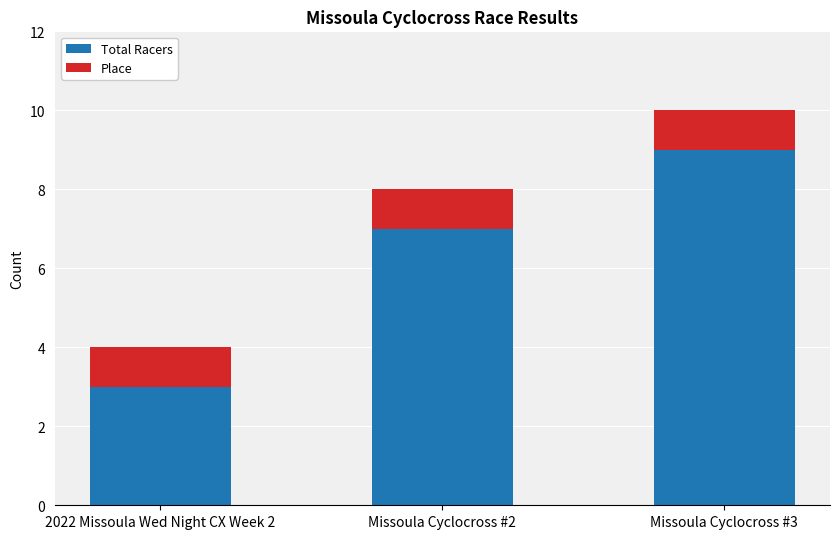

The value of Total Racers at Missoula Cyclocross #2 is 7. True or false?

True